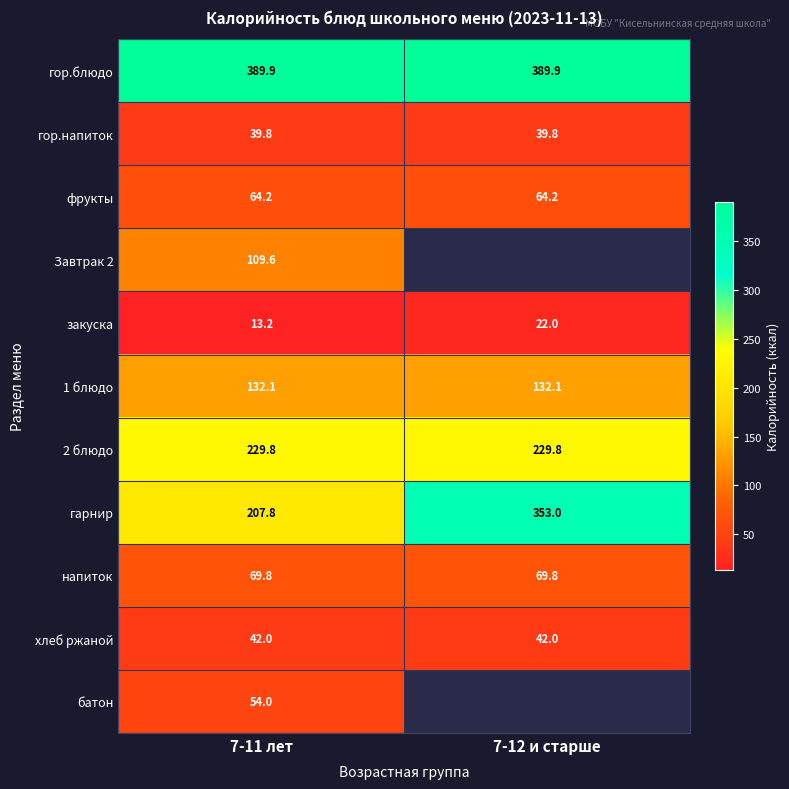

Which label corresponds to the smallest value in the chart?

7-11 лет